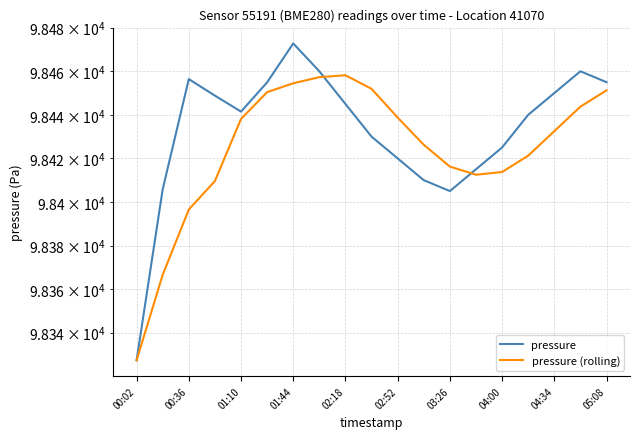

What is the difference between the pressure values at 05:08 and 04:00?

30.0